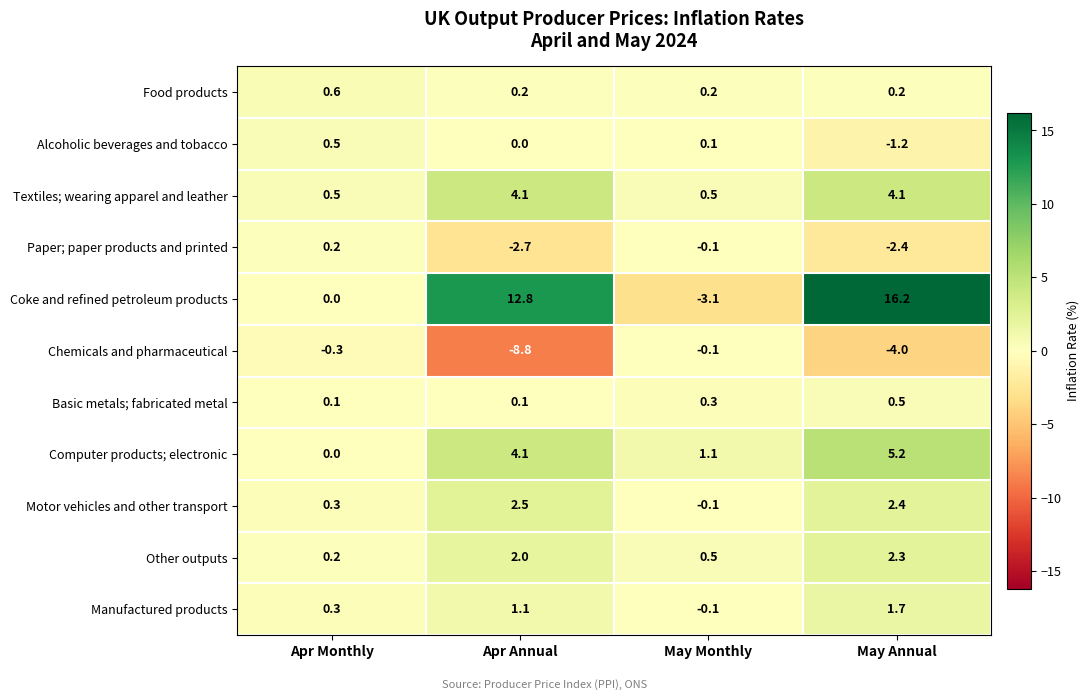

What is the greatest value displayed?

16.2